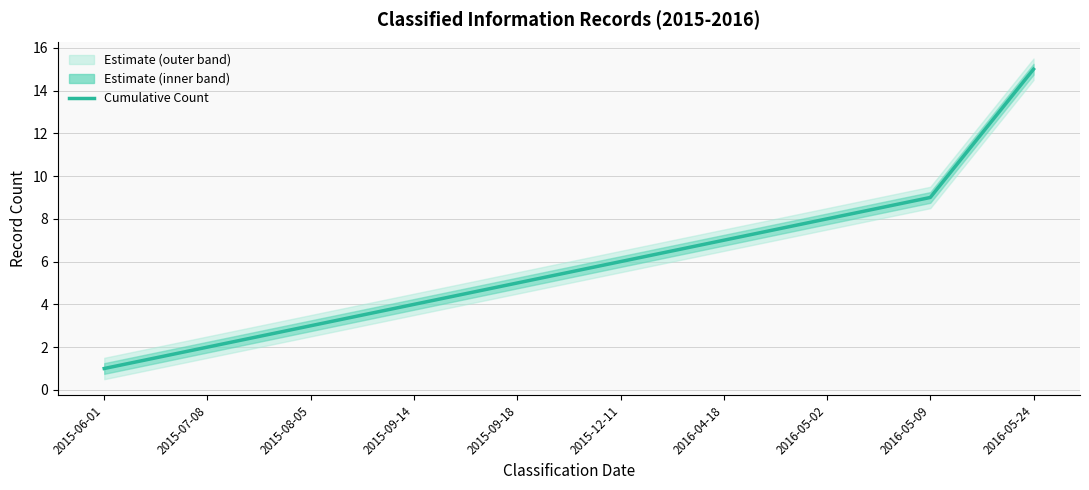

At which label does the data first exceed 6?

2016-04-18